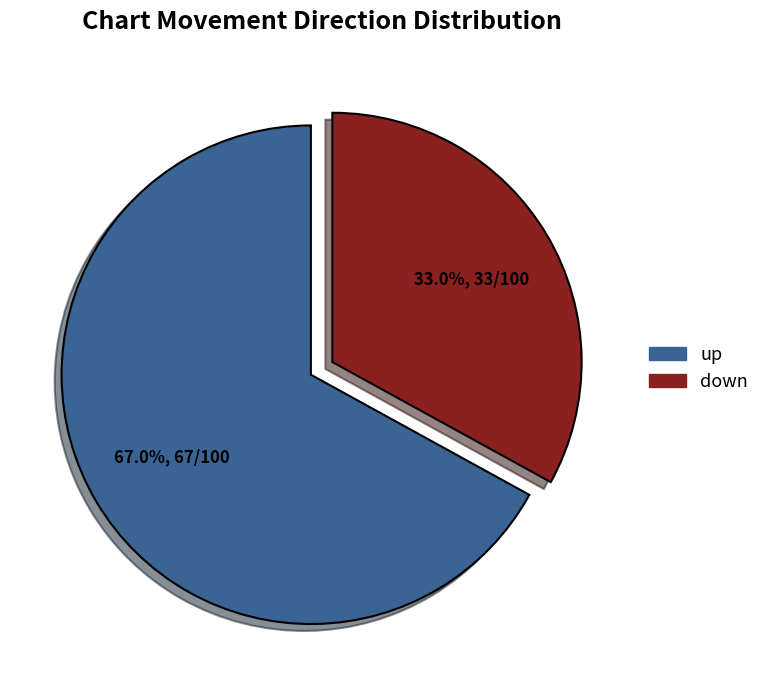

Between down and up, which is larger?

up